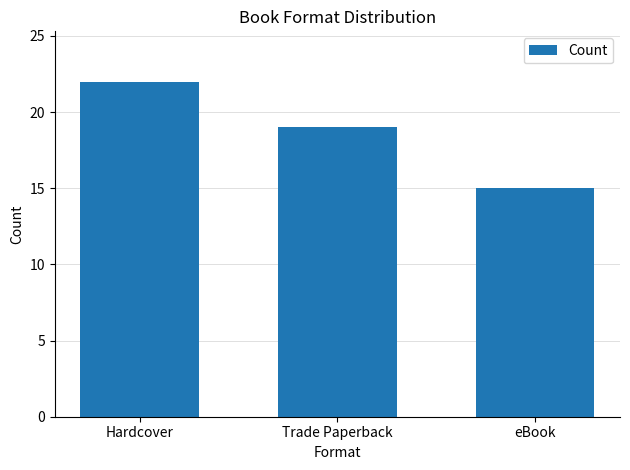

Is it true that the value at Hardcover is 33?

False